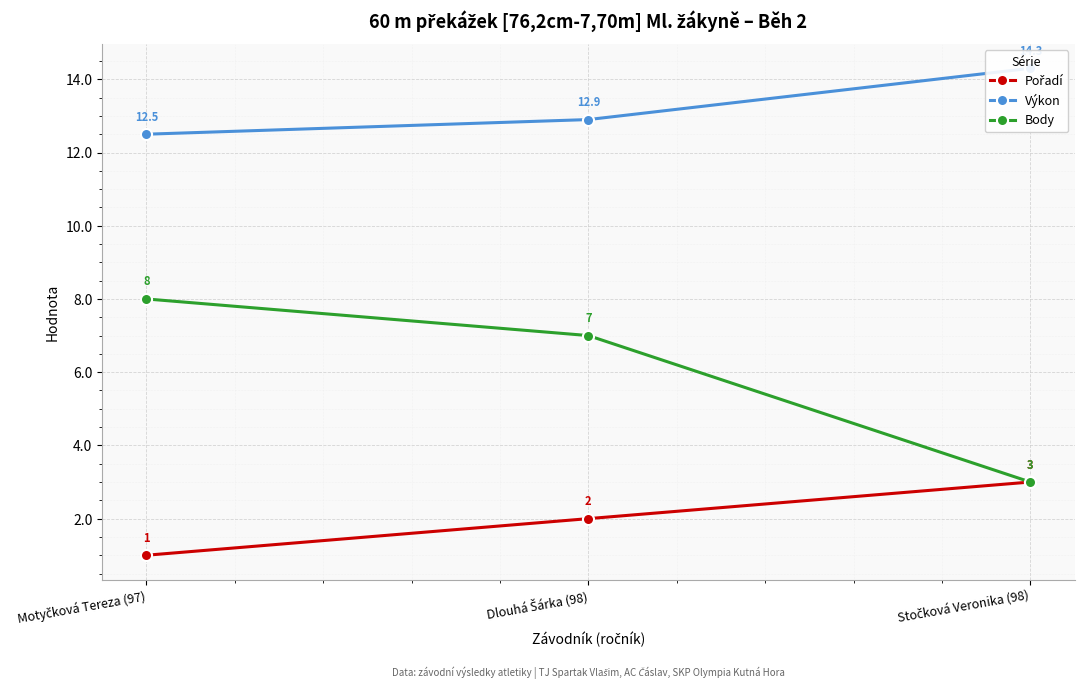

Where is Body nearest to the value 5?

Dlouhá Šárka (98)